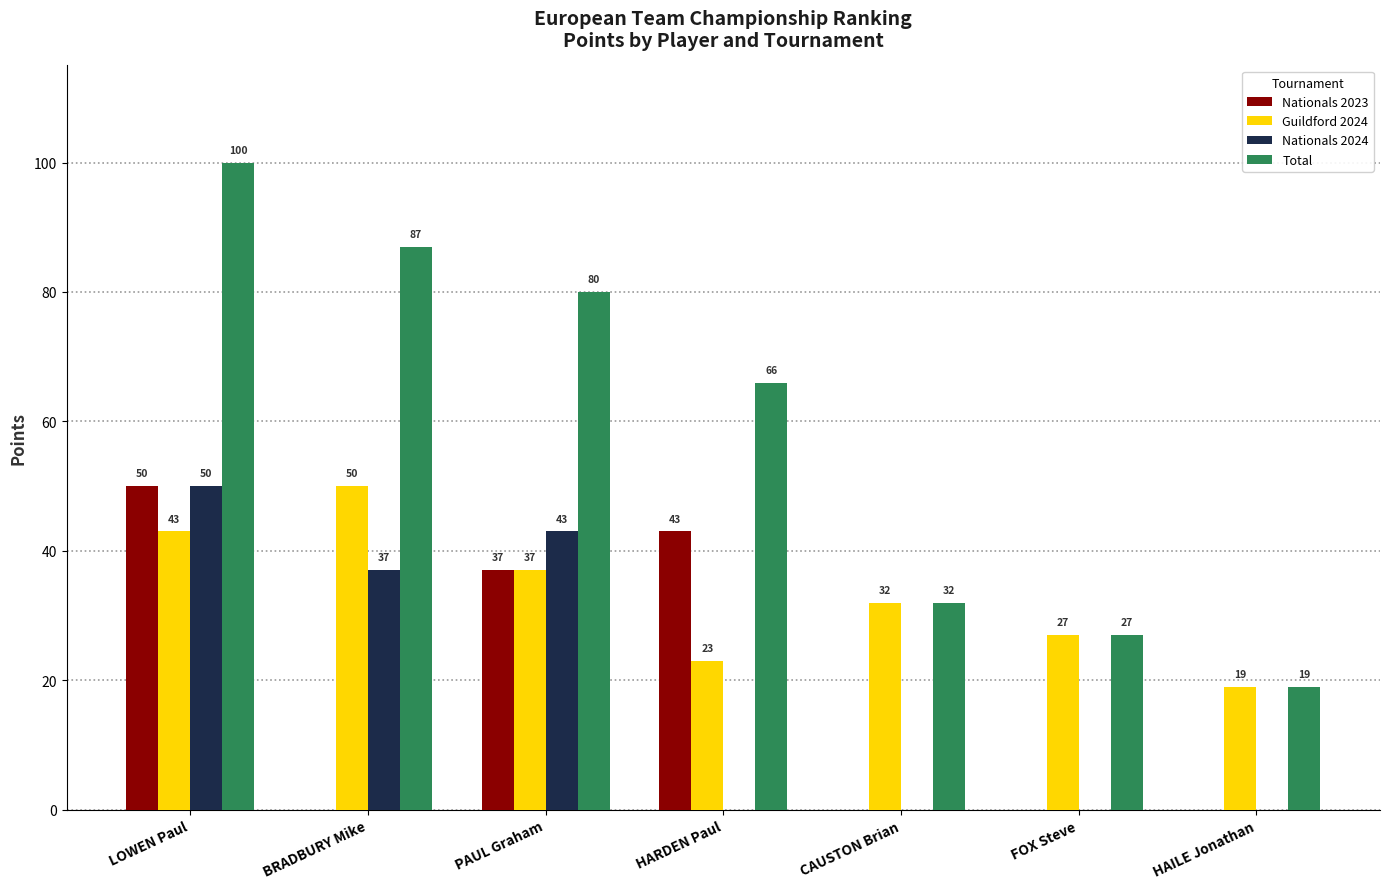

How many categories are shown in the chart?

7